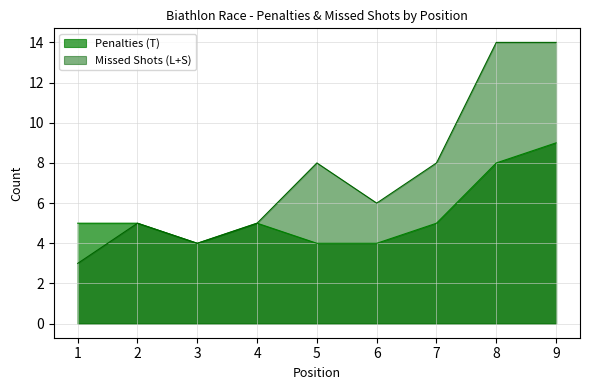

True or false: Missed Shots (L+S) has a value of 9 at 4.

False